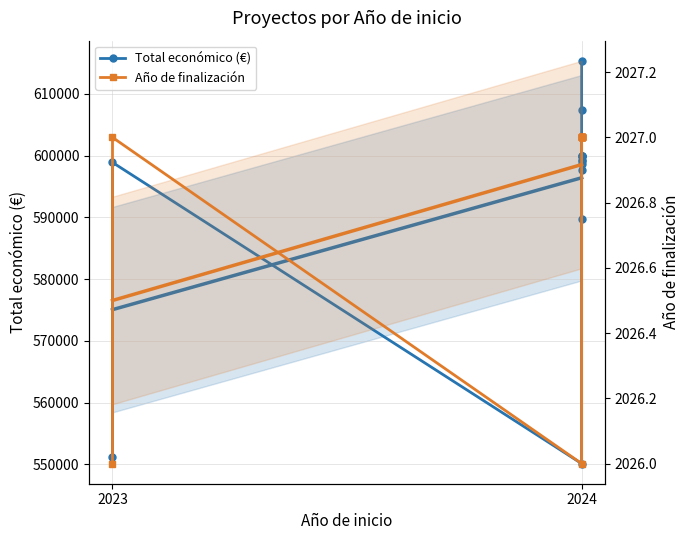

True or false: Año de finalización and Total económico (€) intersect in this chart.

False